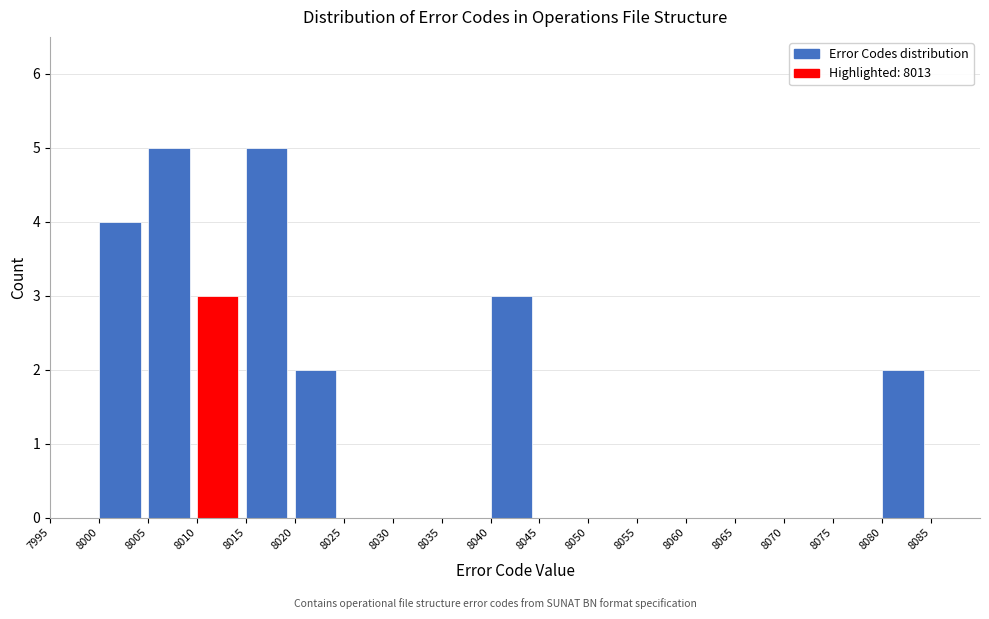

What is the height of the bar covering 8000 to 8005 on the x-axis? The values are not printed on the chart, so give them approximately, as read against the axis.

4